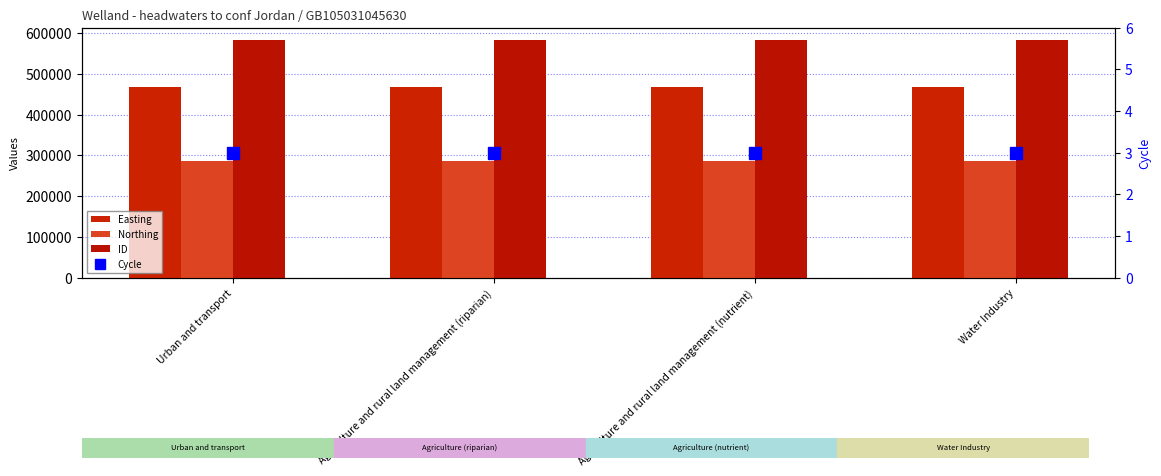

How many series are shown in this chart?

4